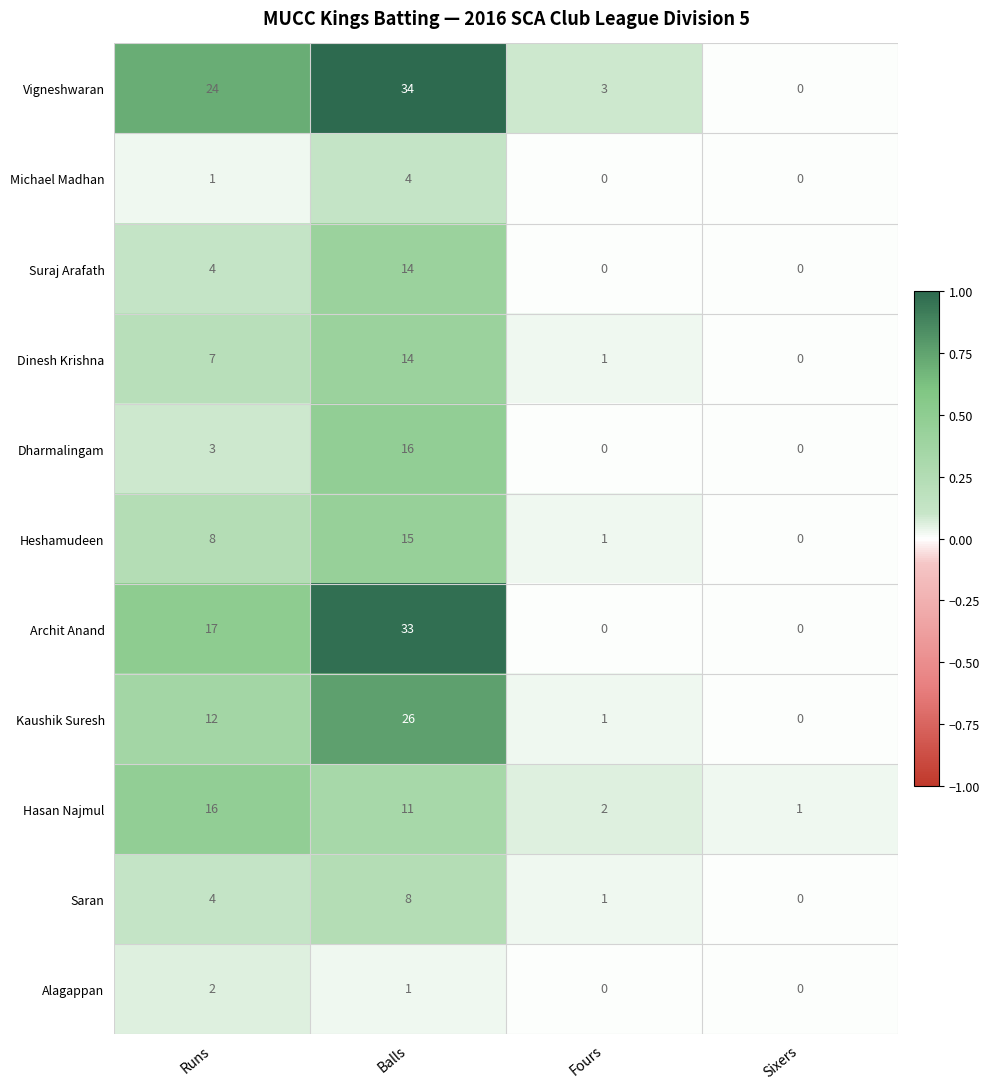

What is the difference between the highest and lowest values at Fours?

3